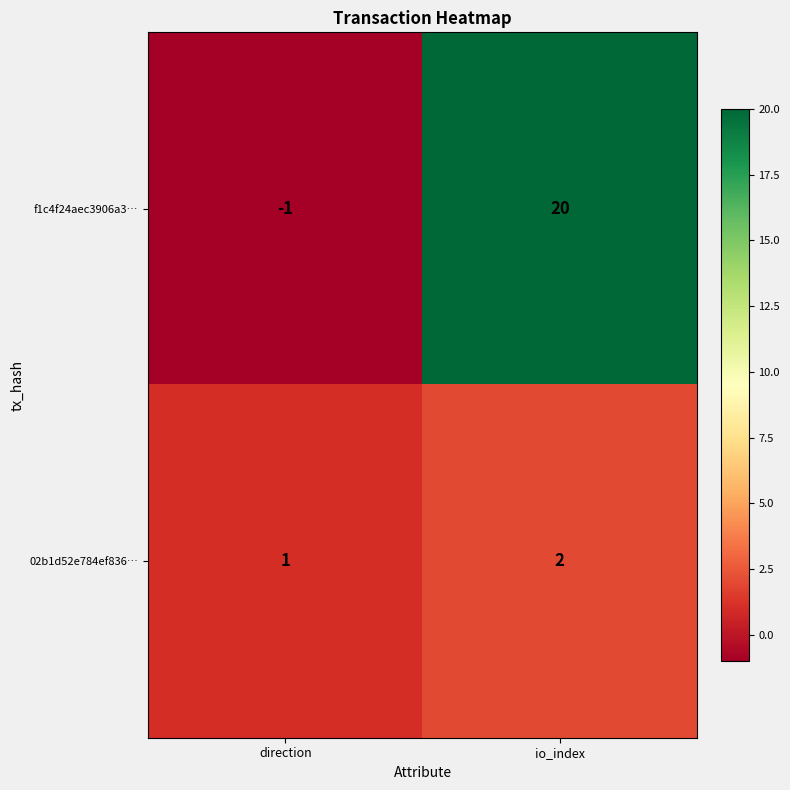

The value of f1c4f24aec3906a3… at io_index is 20. True or false?

True